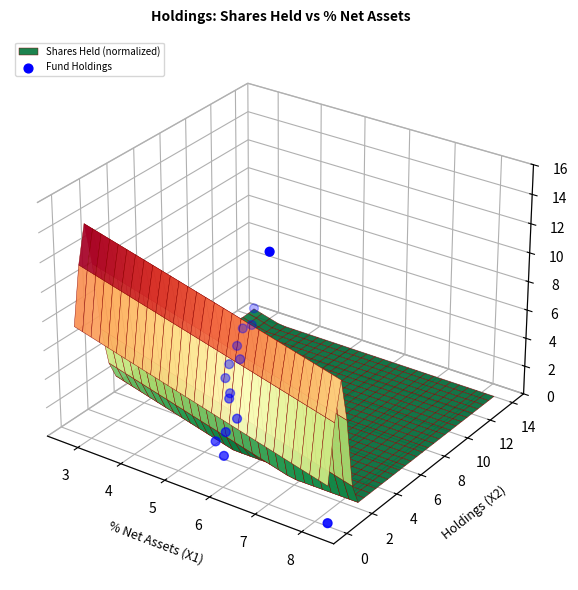

What is the sum of all values?

-0.4